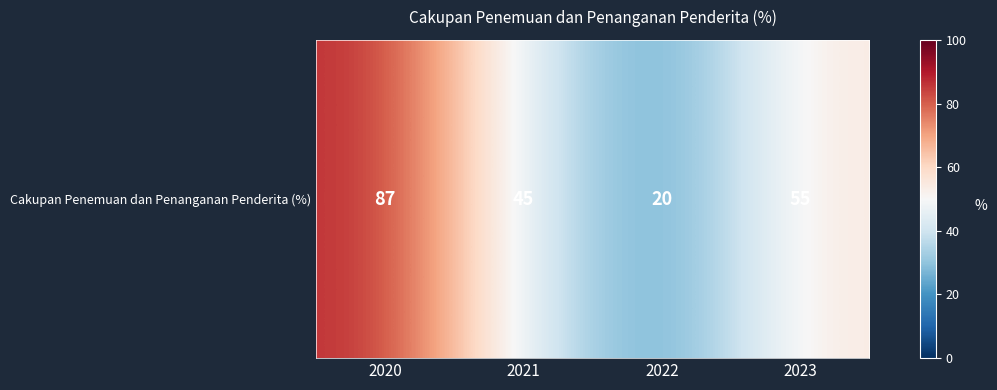

What is the difference between the values at 2022 and 2023?

35